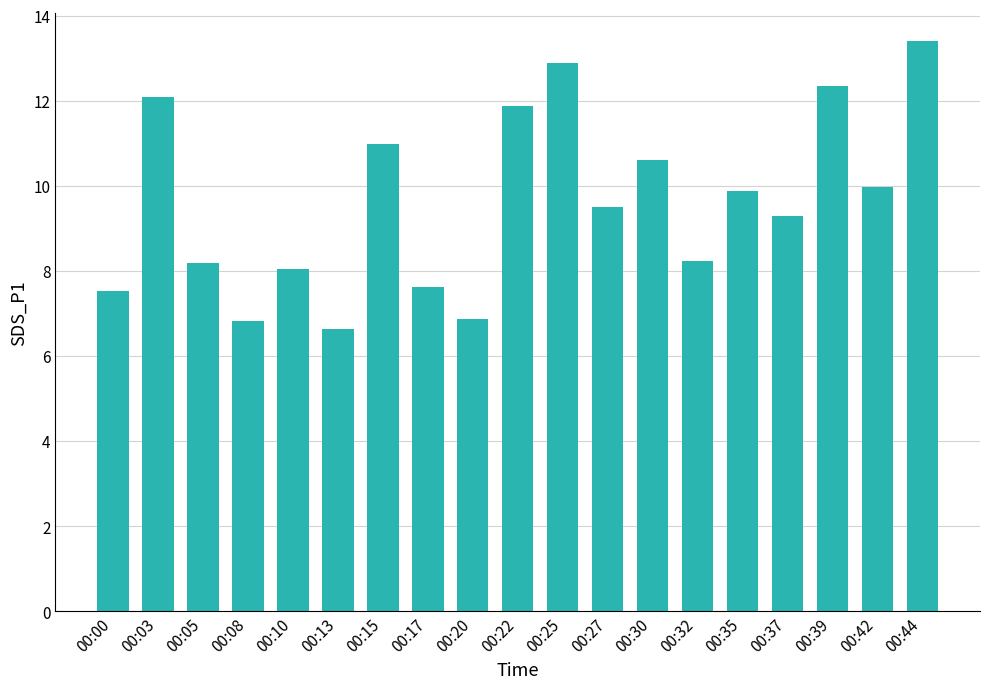

True or false: the data shows 10.6 at 00:30.

True